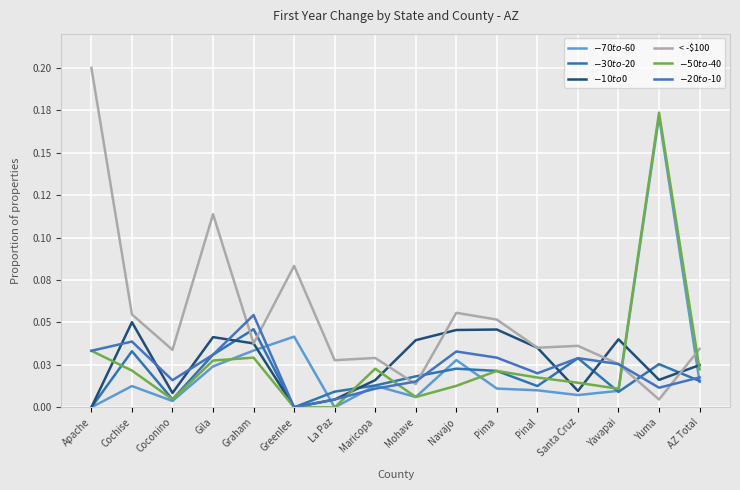

Is it true that $-10 to $0 equals 0.0 at Apache?

True